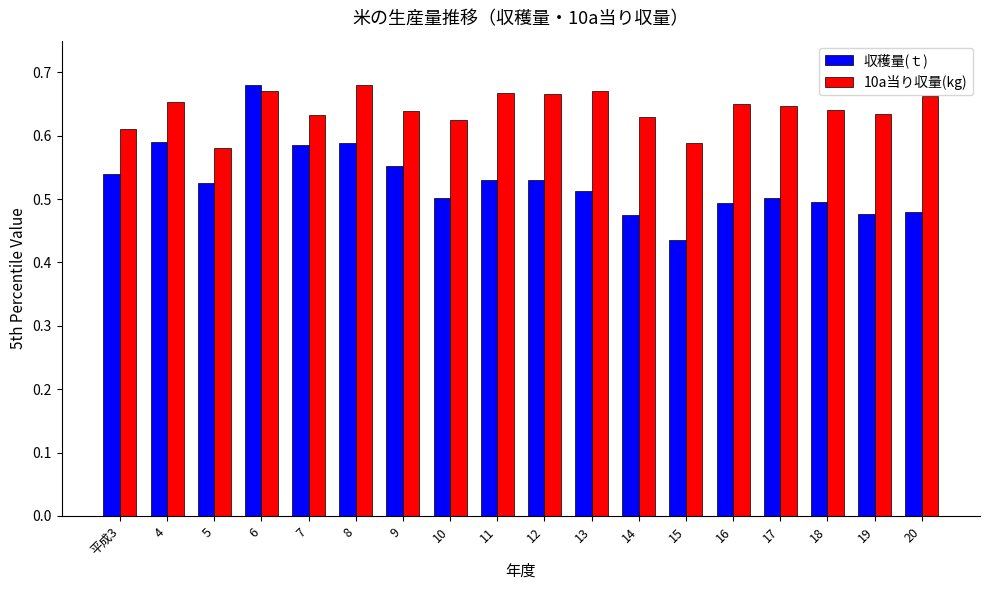

Count the 10a当り収量(kg) values in the range 0 to 1.

18